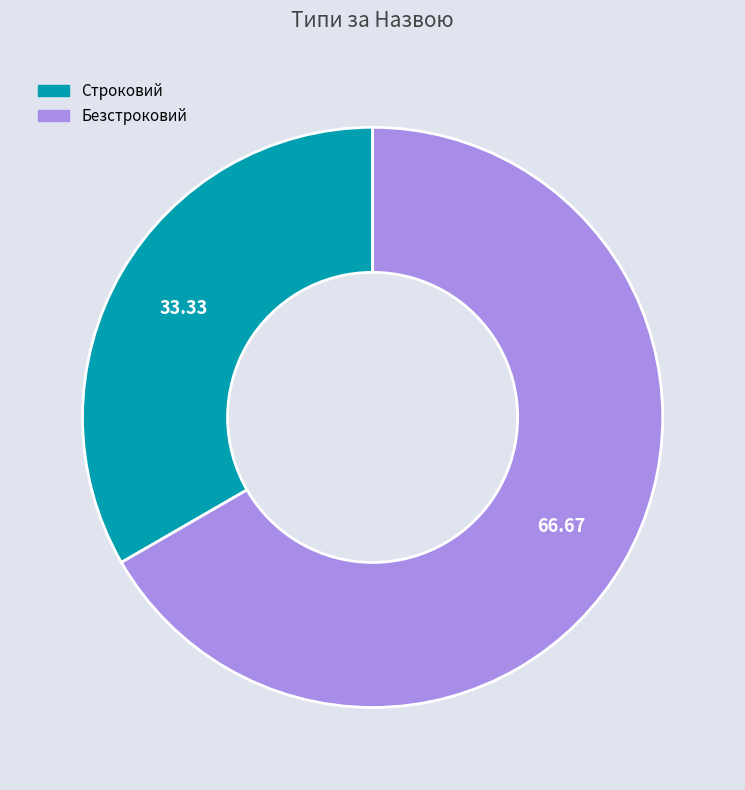

Which category has the smallest portion of the pie?

Строковий